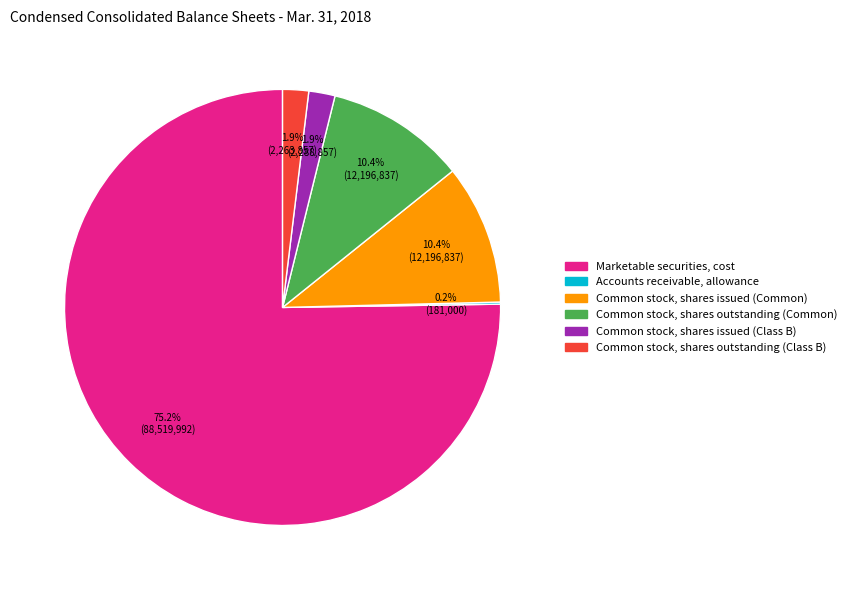

Does any single category account for the majority?

Yes